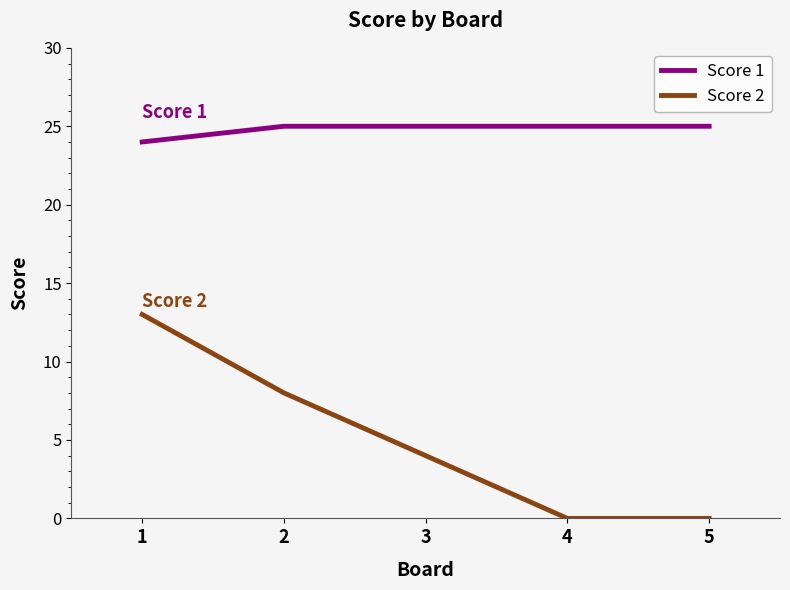

True or false: Score 1 and Score 2 cross at least once.

False